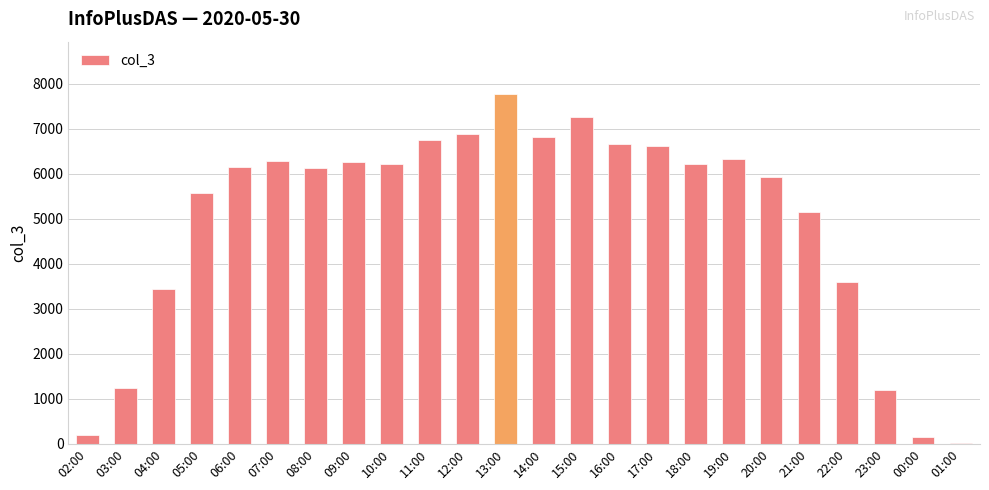

Count the number of categories in the chart.

24